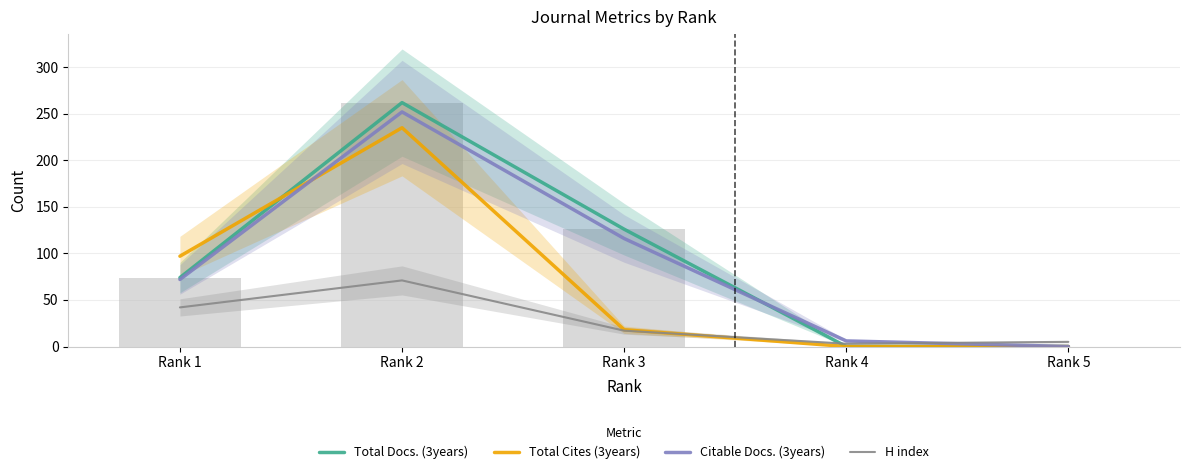

At which category is the sum across all series the highest?

Rank 2